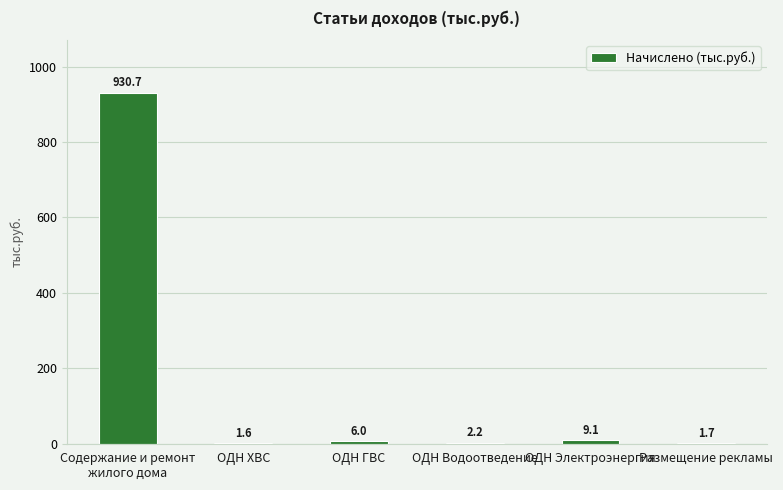

The value at ОДН Электроэнергия is 9.1. True or false?

True